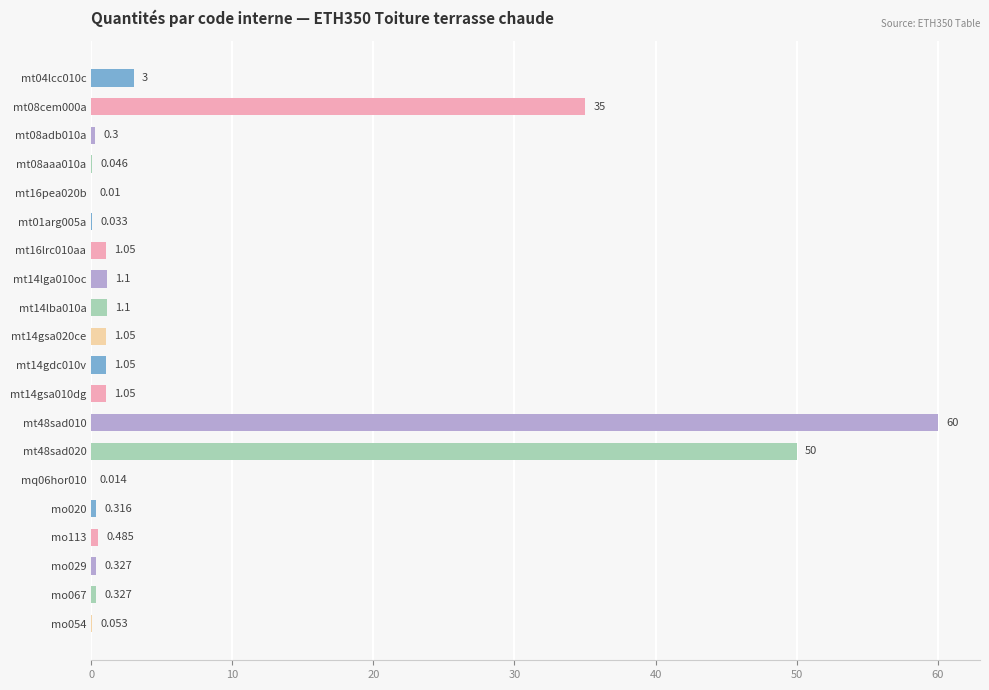

Are the bars horizontal?

Yes